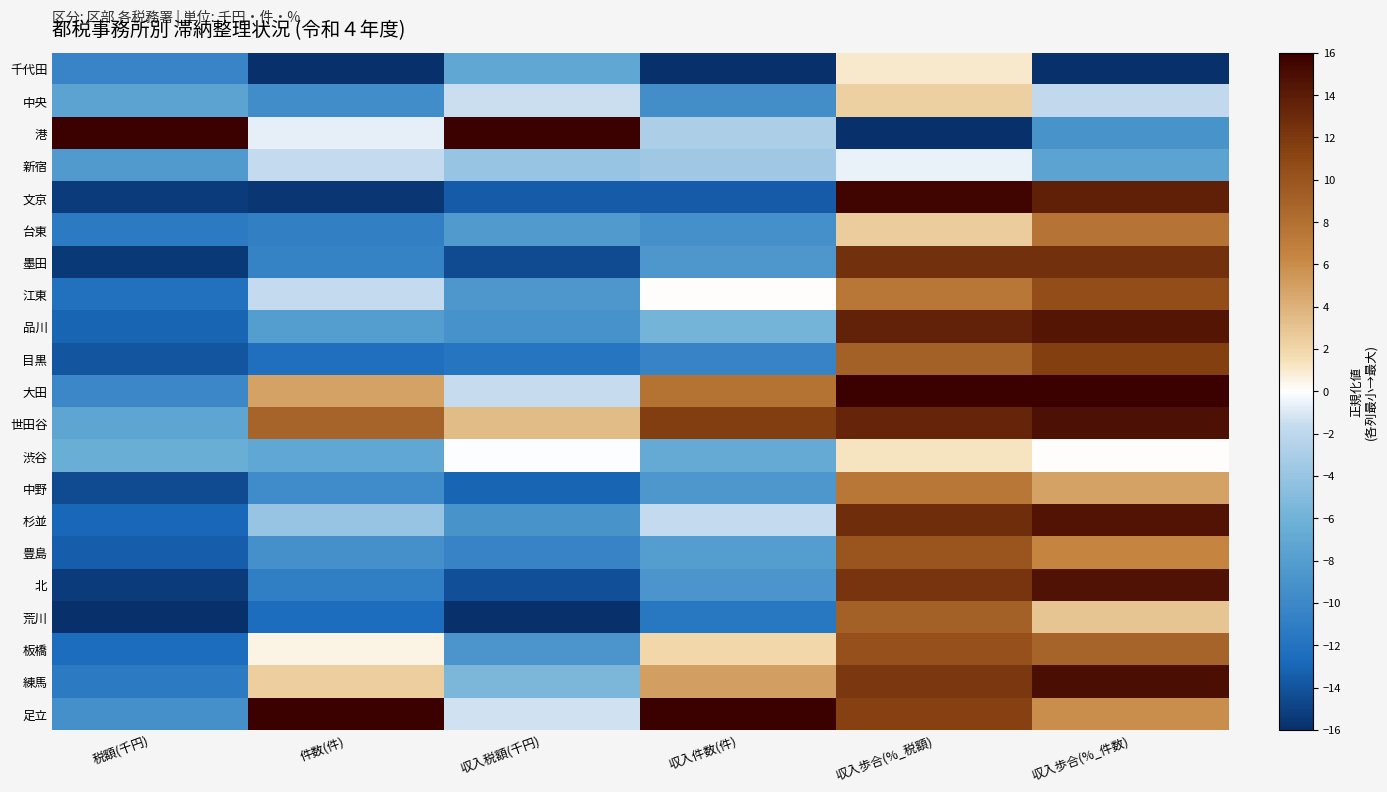

Rank the series by their maximum value, from lowest to highest.

新宿, 千代田, 渋谷, 中央, 中野, 台東, 荒川, 豊島, 板橋, 江東, 目黒, 墨田, 品川, 杉並, 北, 世田谷, 練馬, 文京, 大田, 足立, 港